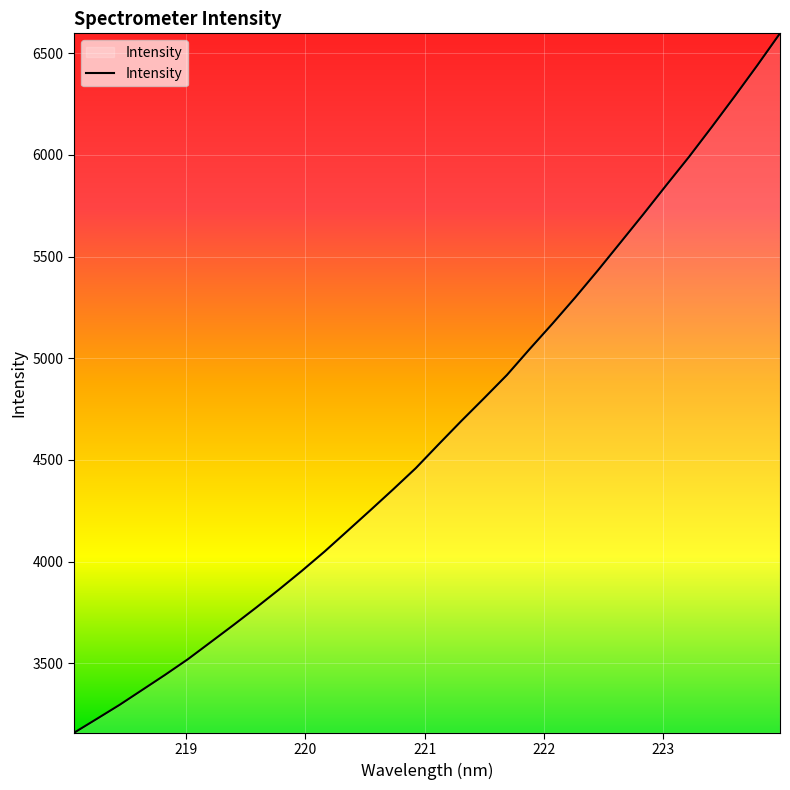

What is the greatest value displayed?

6597.6